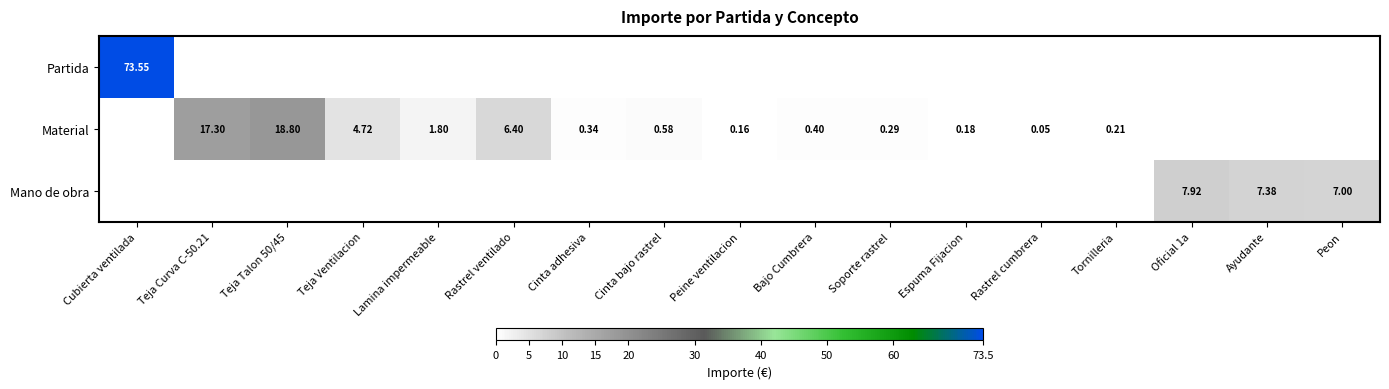

At which category does the chart reach its peak across all series?

Cubierta ventilada